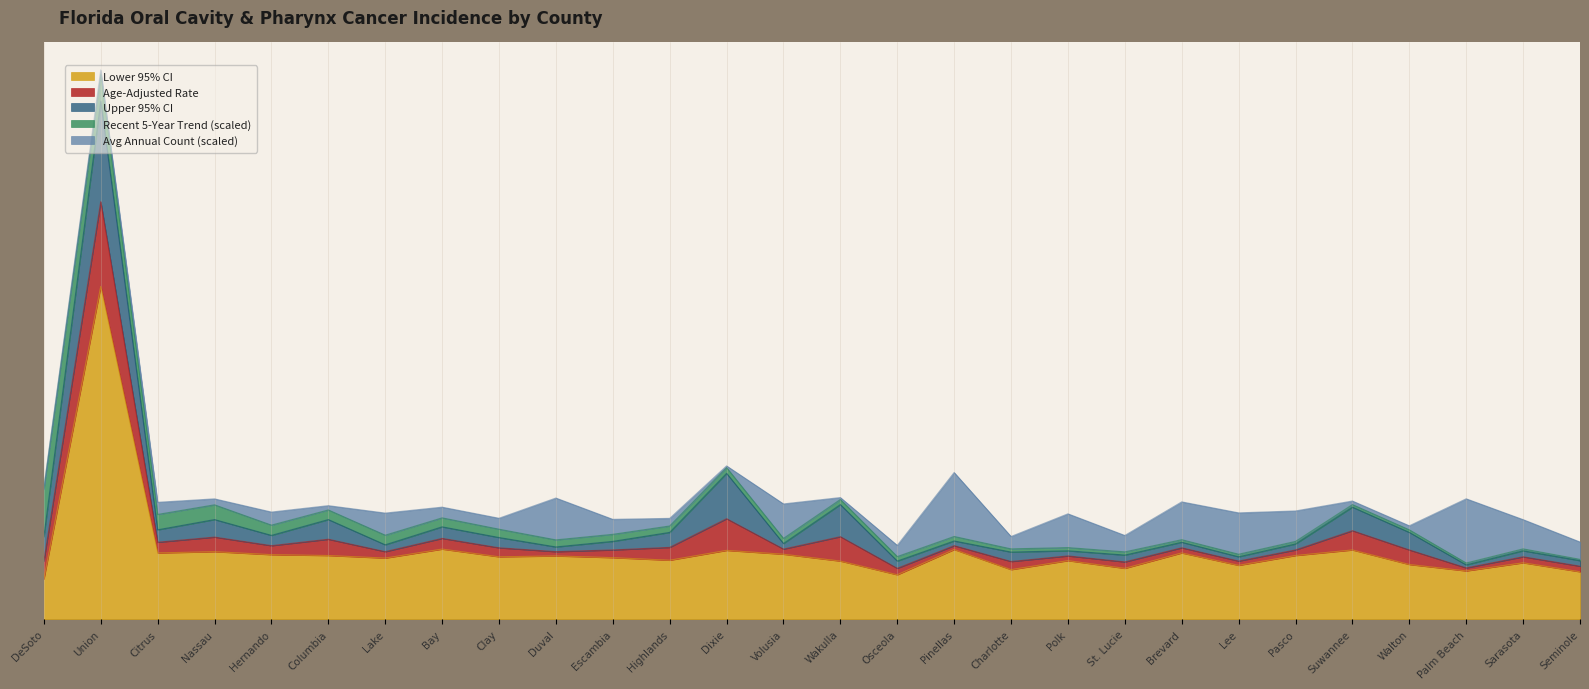

What is the difference between the maximum and minimum values in the Age-Adjusted Rate series?

85.7